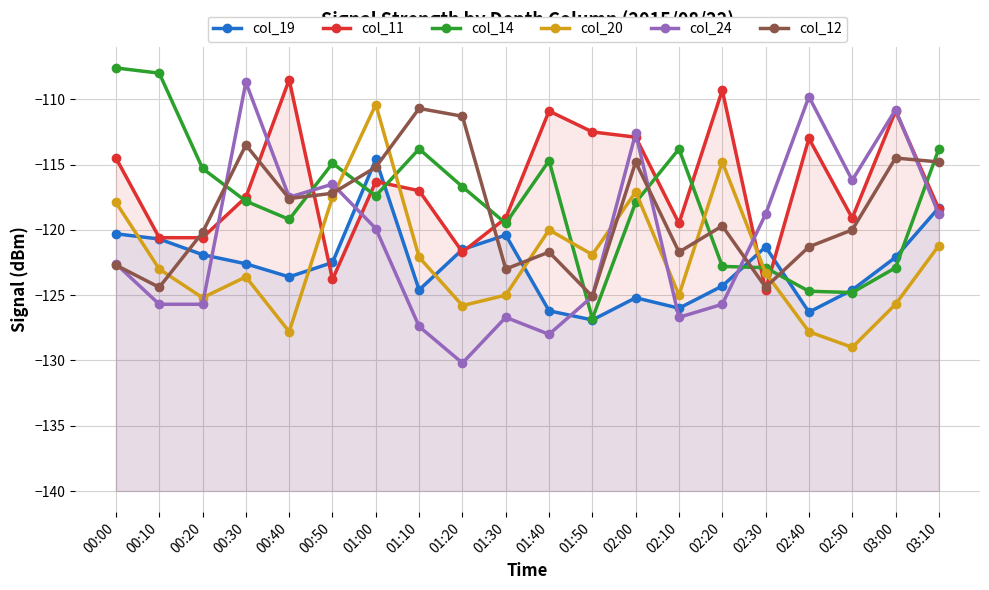

What is the label of the 15th point from the right?

00:50